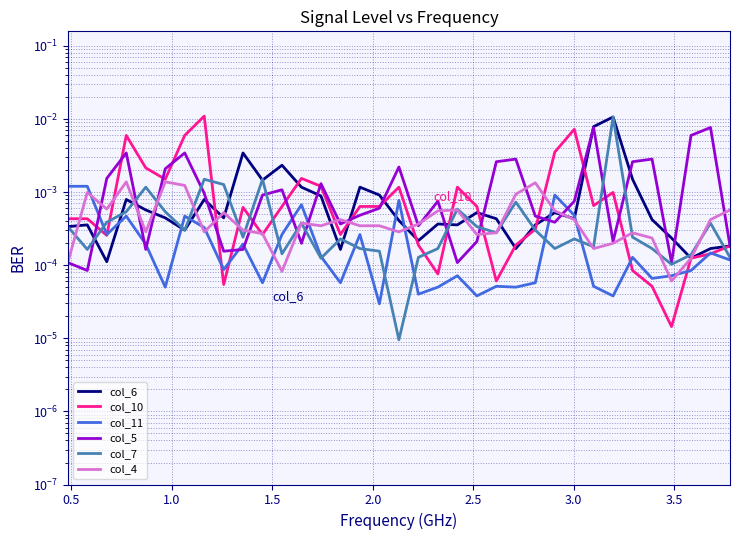

True or false: col_5 and col_11 cross at least once.

True